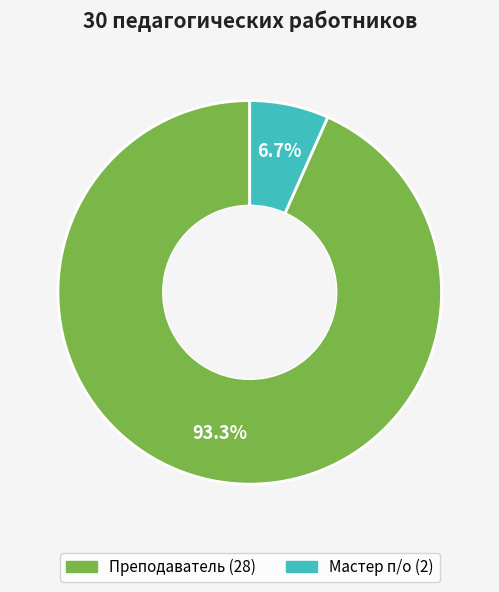

Is there any slice that represents more than half of the pie?

Yes